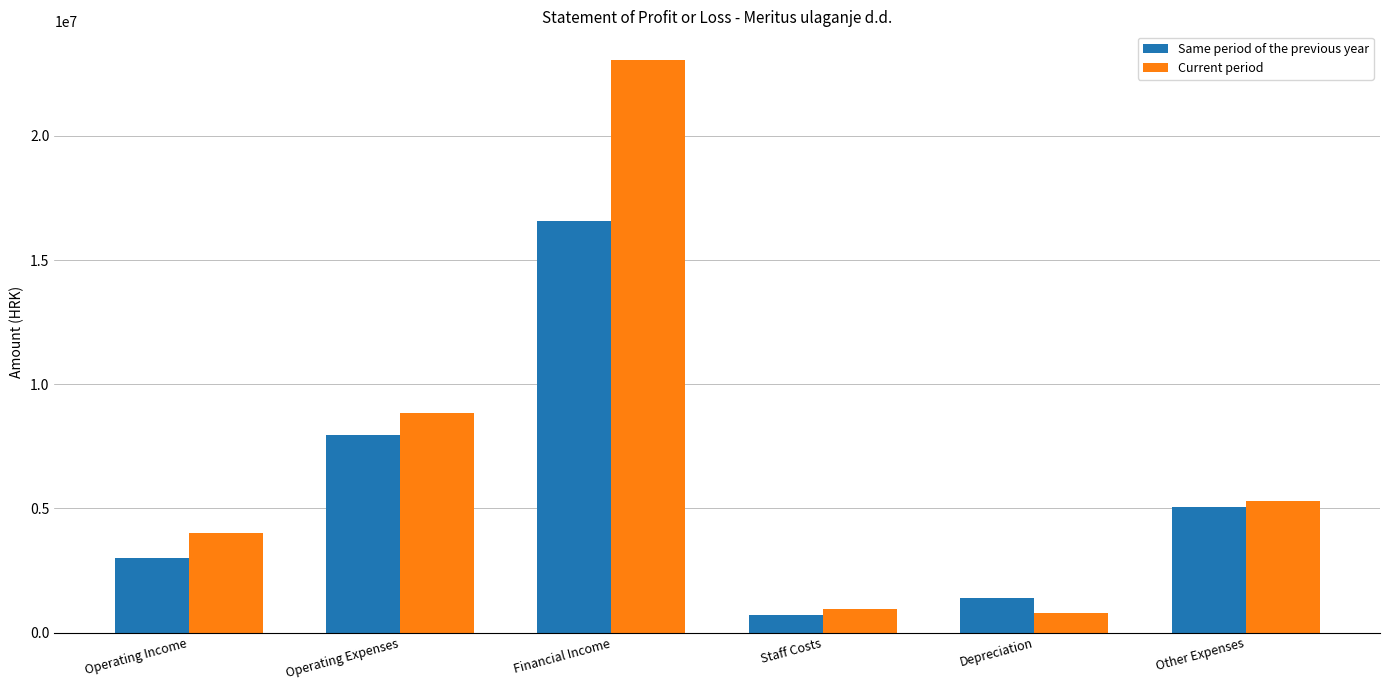

True or false: Same period of the previous year has a value of 5068231 at Other Expenses.

True